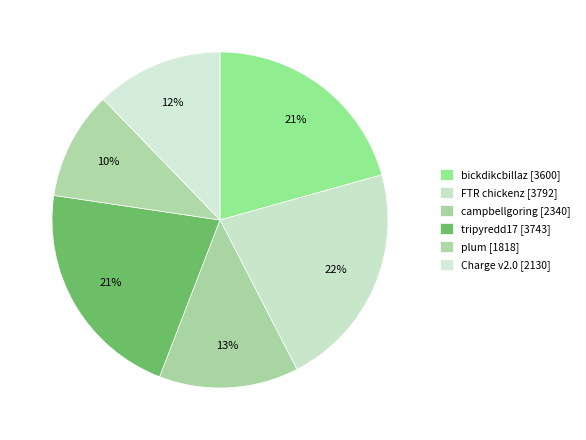

Count the number of slices in the pie.

6